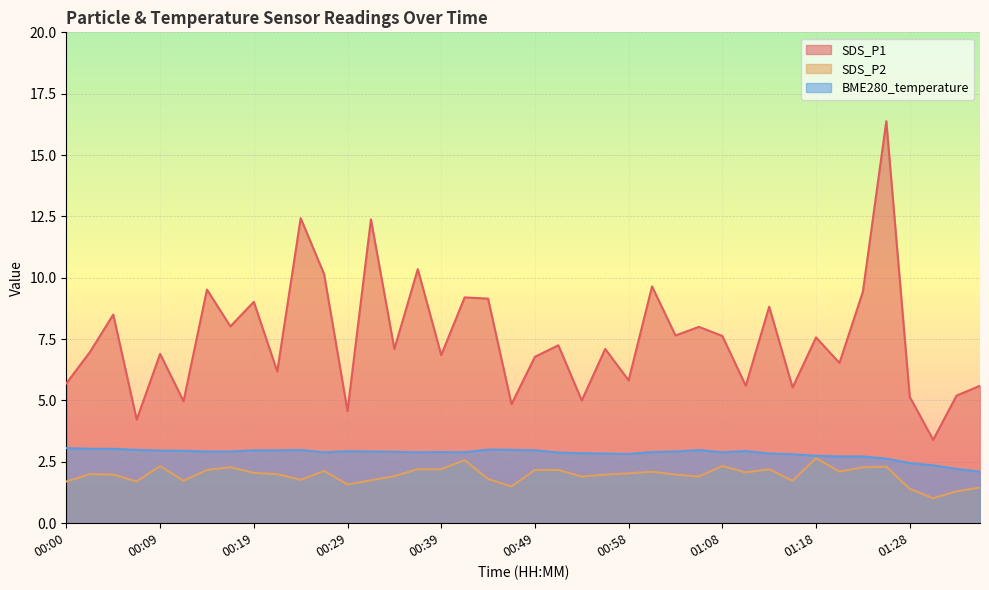

Where is SDS_P2 nearest to the value 1?

01:30